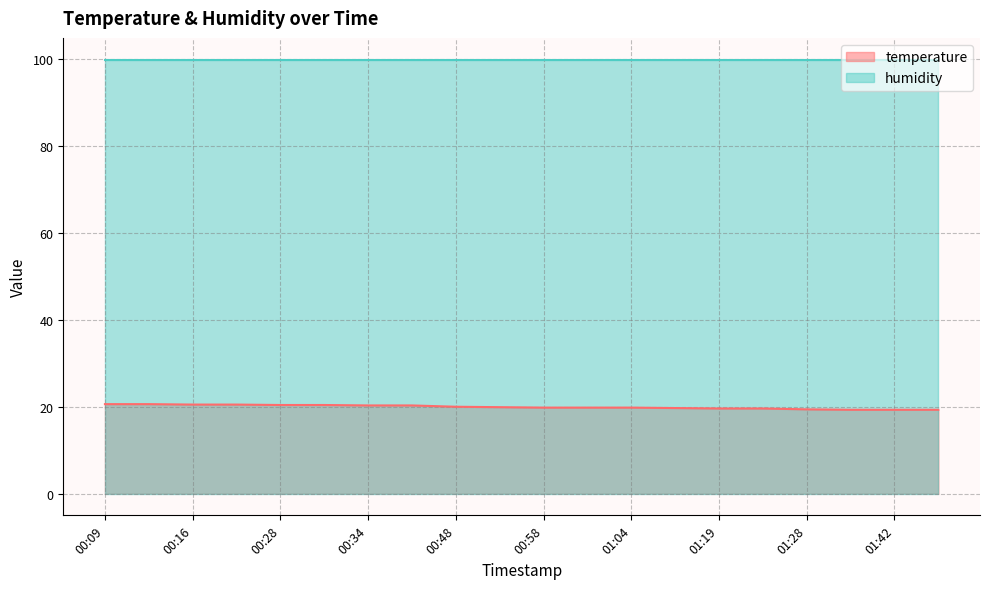

Between 00:16 and 00:55, which is larger?

00:16